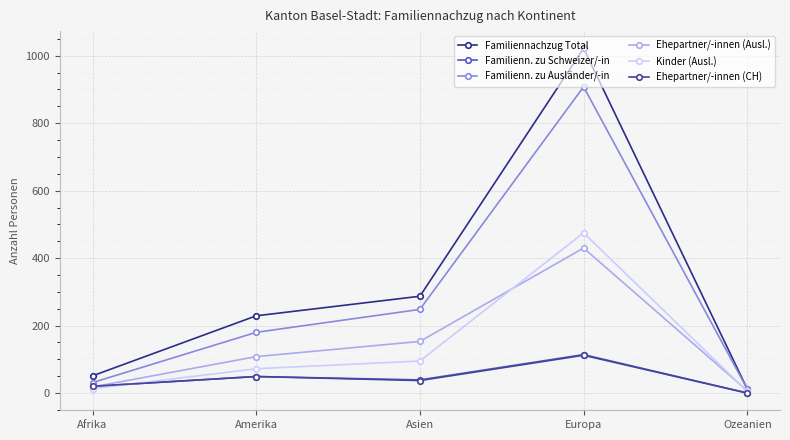

Where is the first local minimum for Familienn. zu Schweizer/-in?

Asien